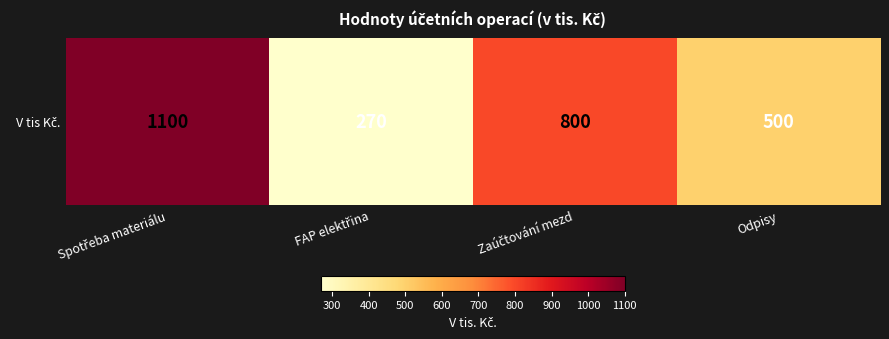

True or false: the data shows 800 at Zaúčtování mezd.

True